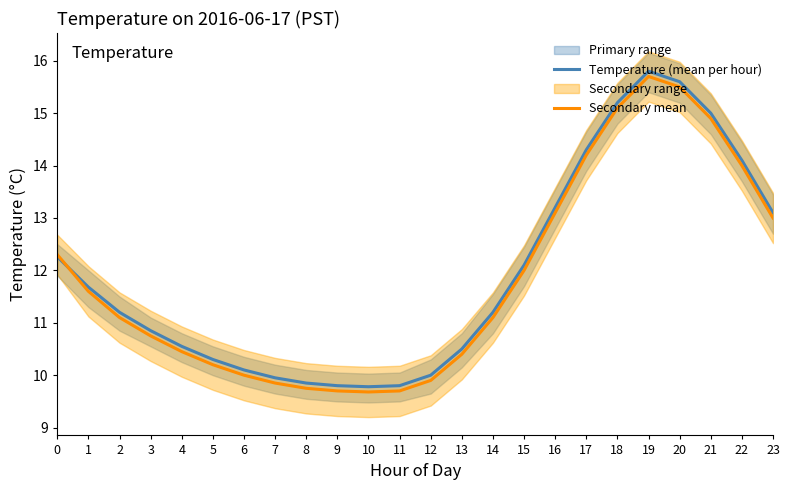

At which category does Secondary mean reach its first local valley?

10